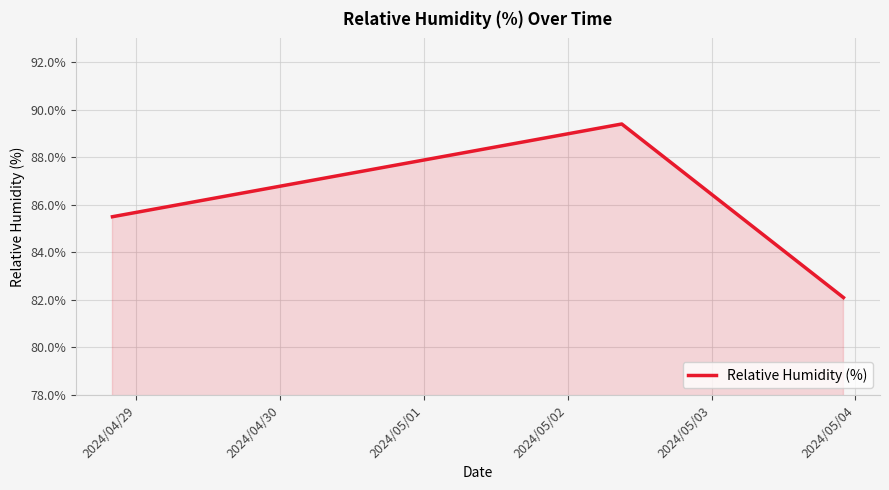

What is the difference between the maximum and minimum values?

7.3